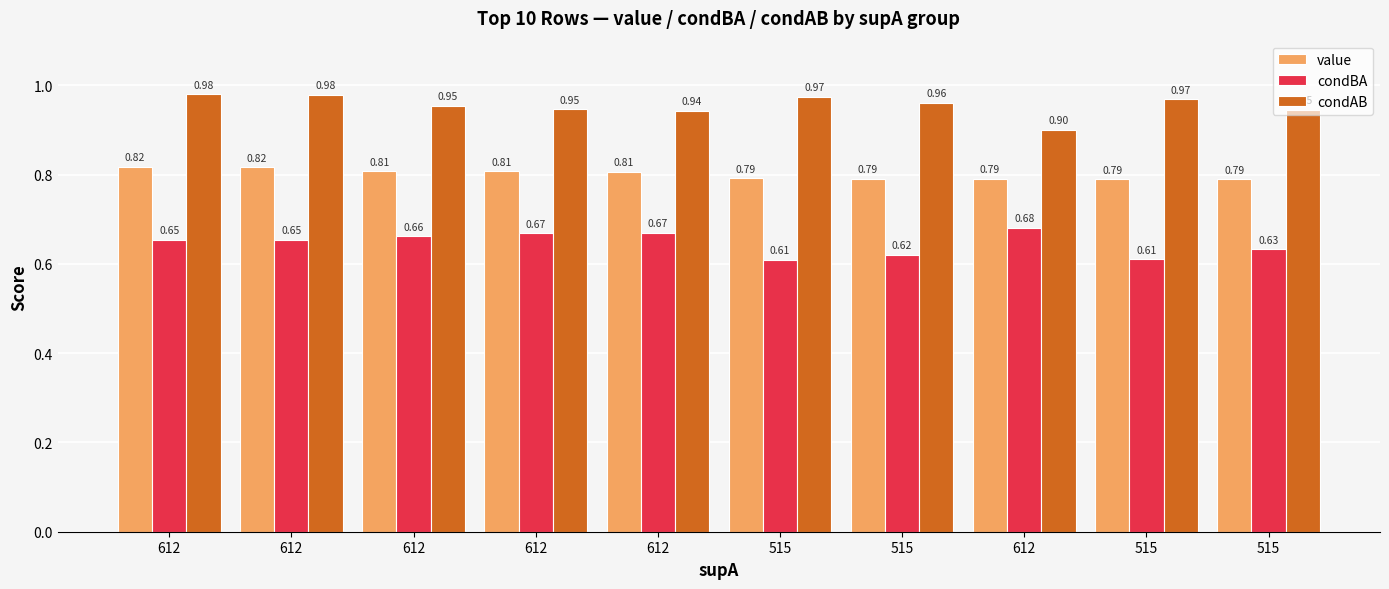

At 612, list the series in order from smallest to largest.

condBA, value, condAB